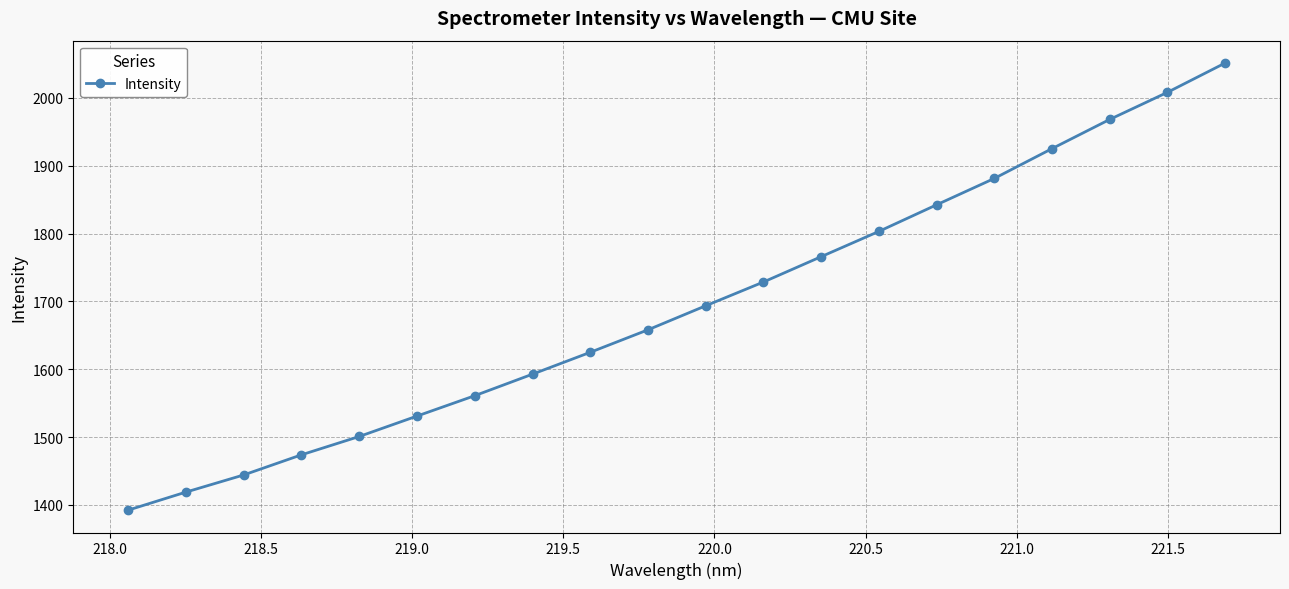

What is the minimum value shown in the chart?

1392.4